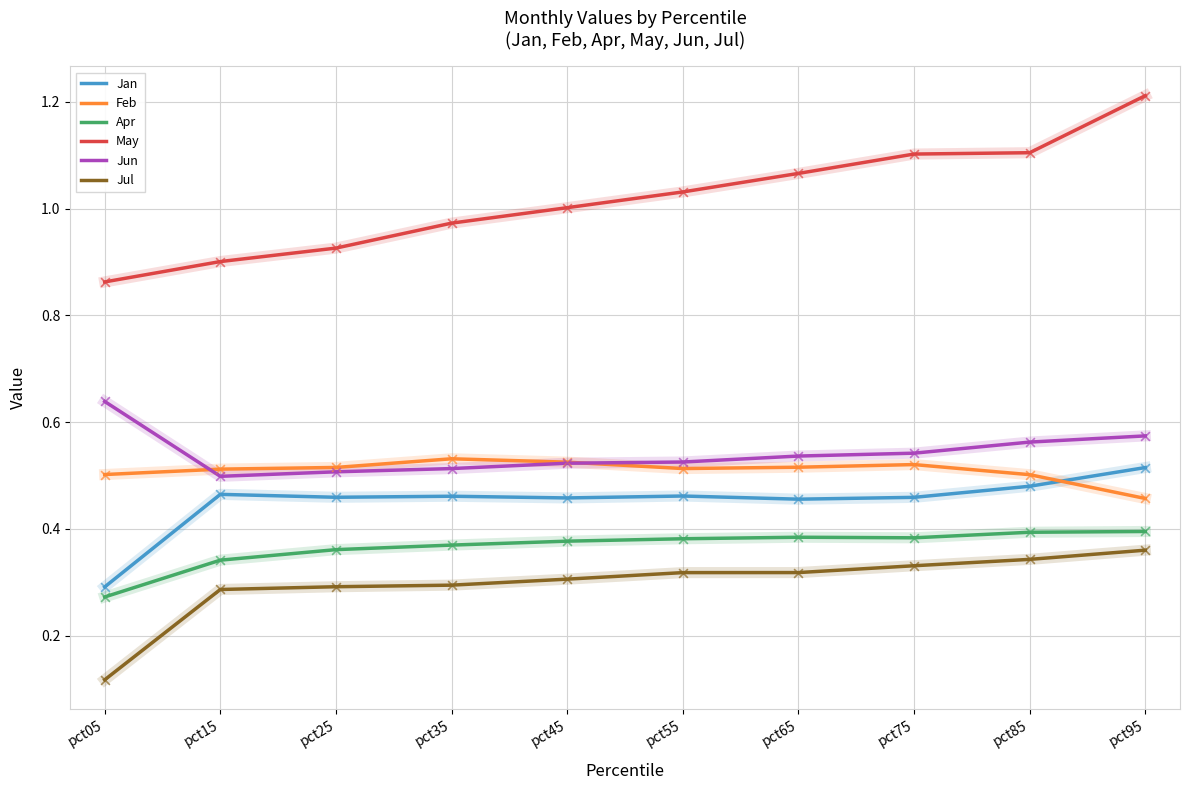

What are all the series names shown in the legend?

Jan, Feb, Apr, May, Jun, Jul